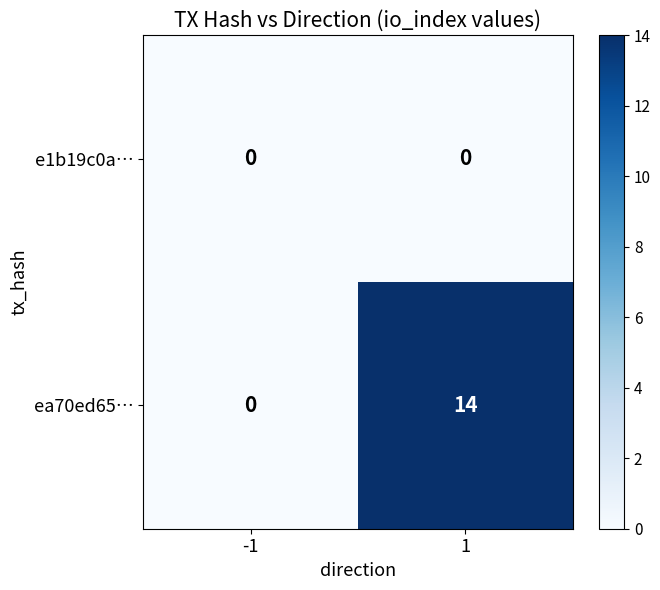

At which category does the chart reach its minimum across all series?

-1